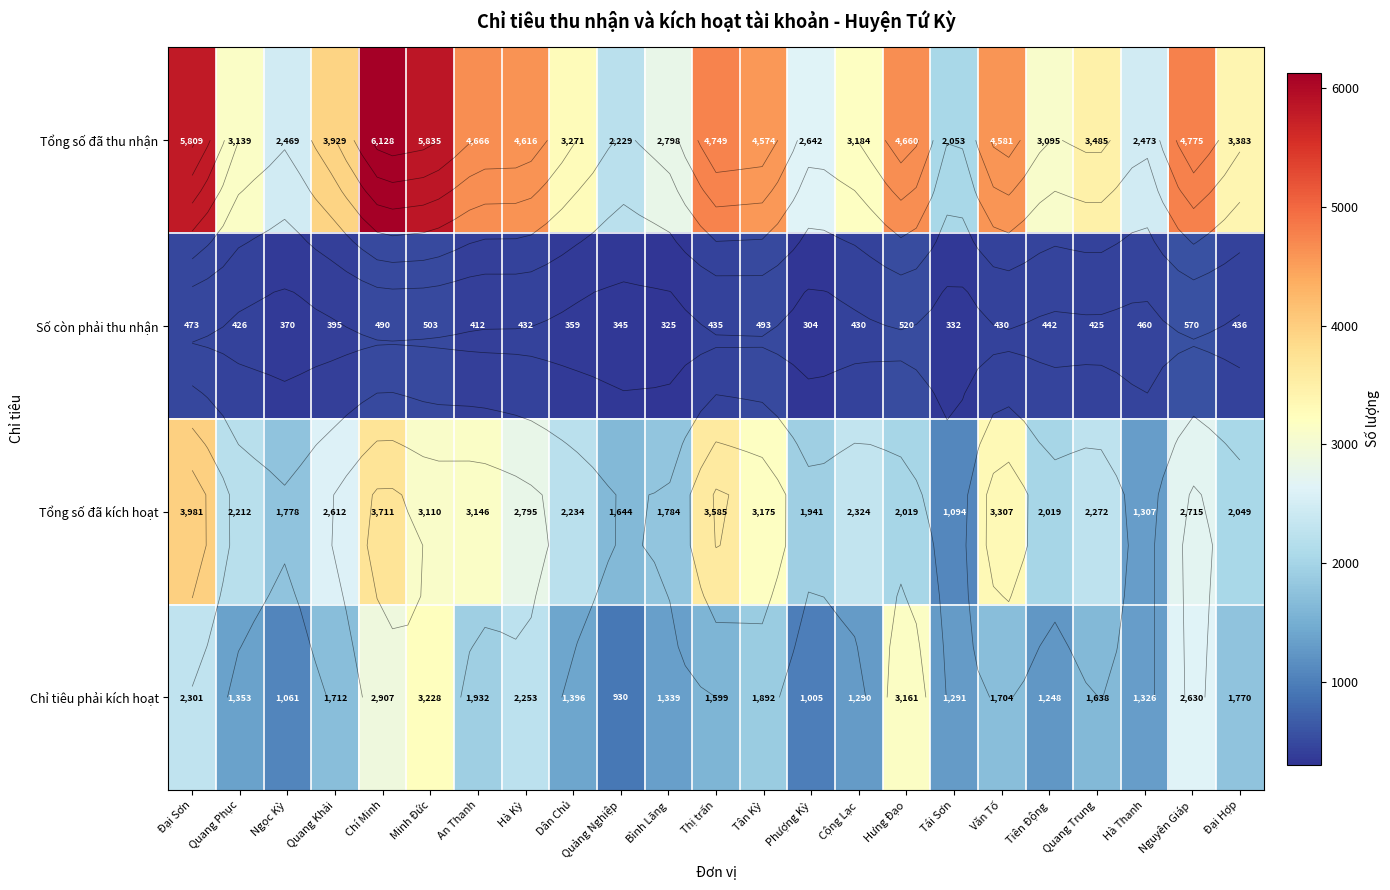

What is the difference between the Chỉ tiêu phải kích hoạt values at Hưng Đạo and Thị trấn?

1562